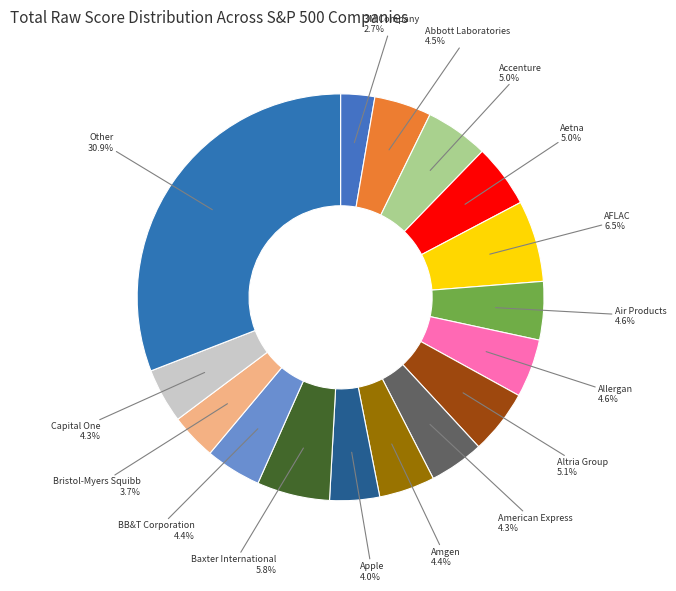

Approximately how many times larger is the value at Abbott Laboratories compared to Capital One?

1.0